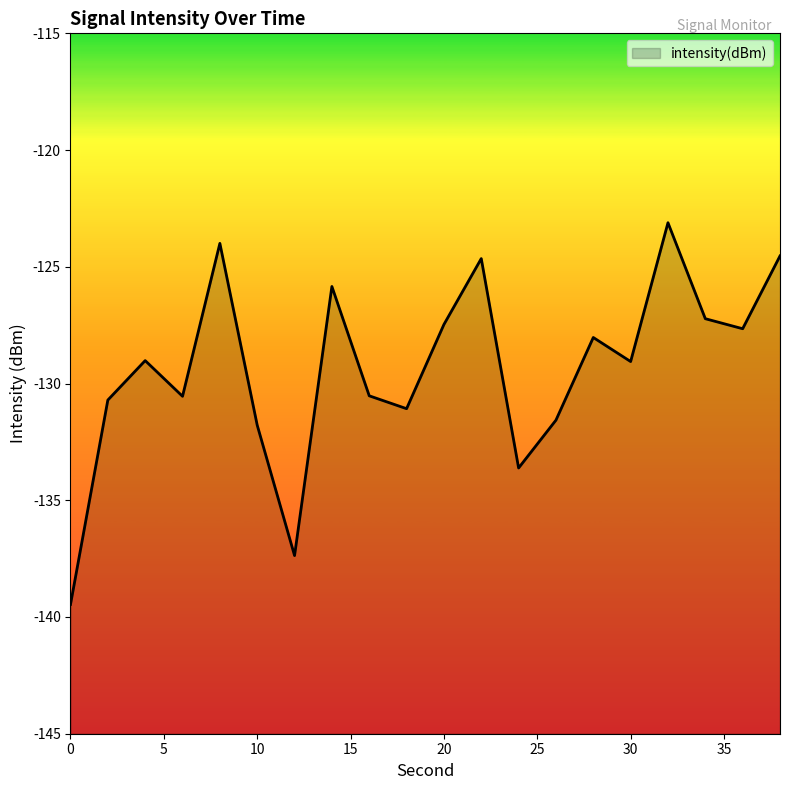

What is the minimum value shown in the chart?

-139.5